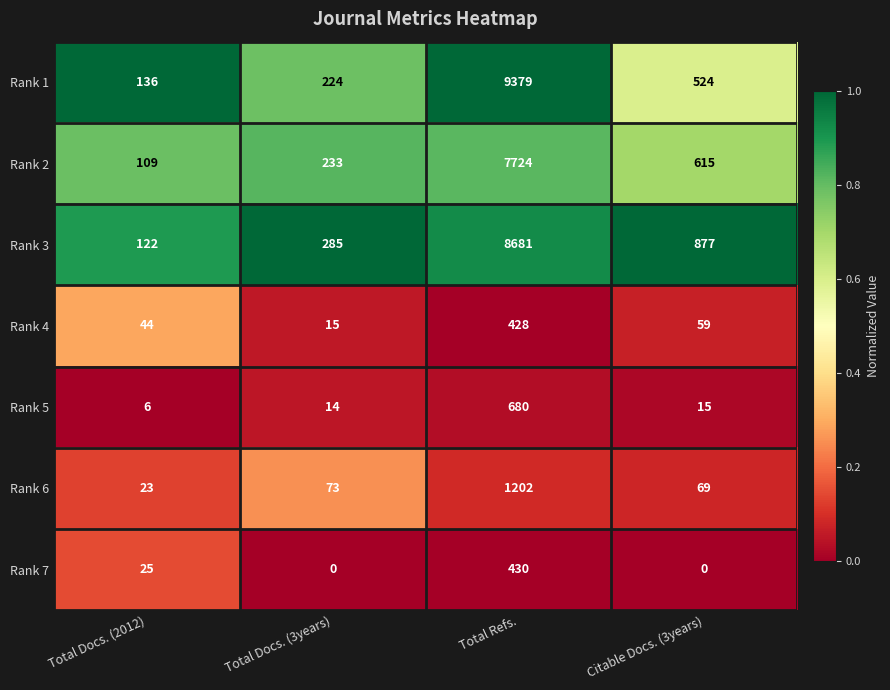

Reading left to right, what are all the values shown in this chart?

Rank 1: 136	224	9379	524
Rank 2: 109	233	7724	615
Rank 3: 122	285	8681	877
Rank 4: 44	15	428	59
Rank 5: 6	14	680	15
Rank 6: 23	73	1202	69
Rank 7: 25	0	430	0